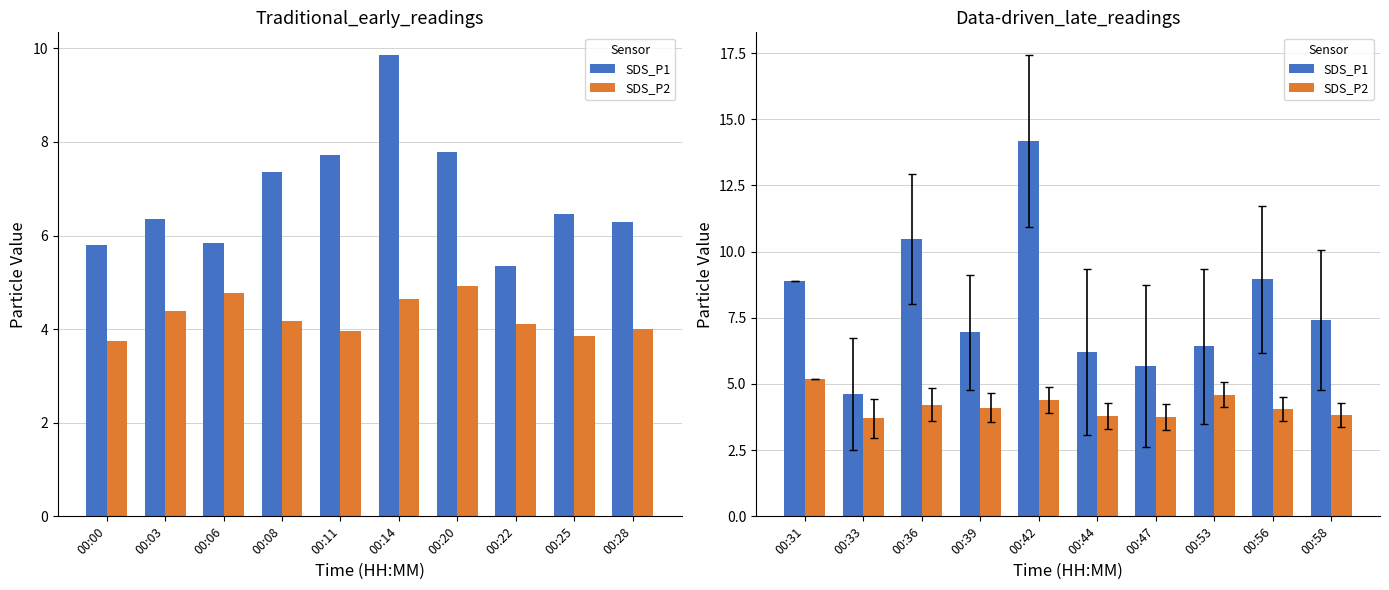

Count the number of categories in the chart.

10